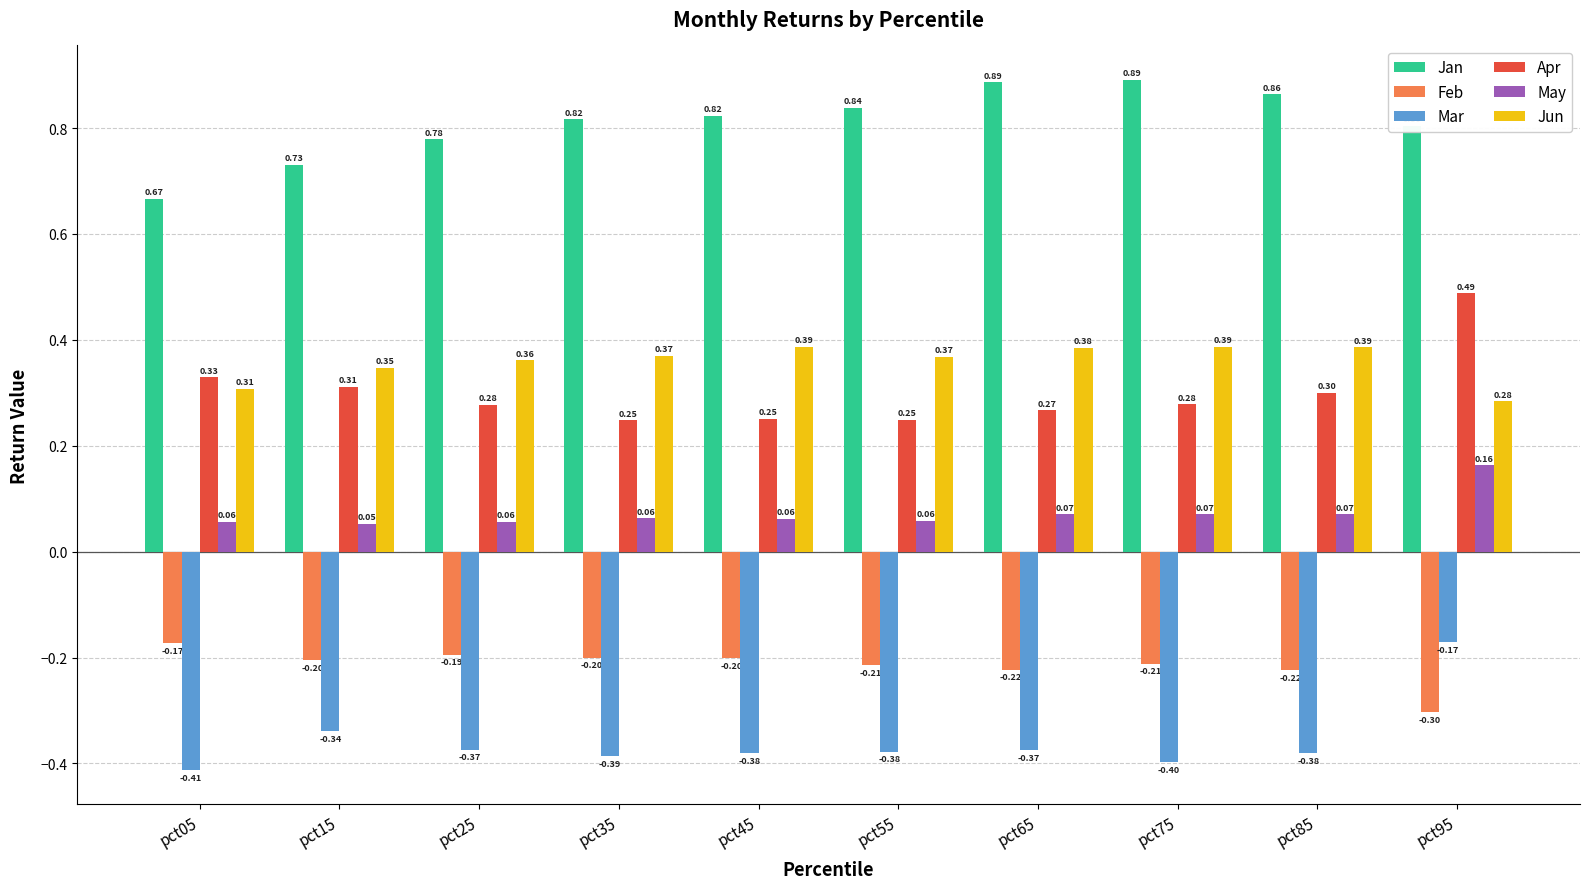

What is the difference between the highest and lowest values at pct15?

1.1